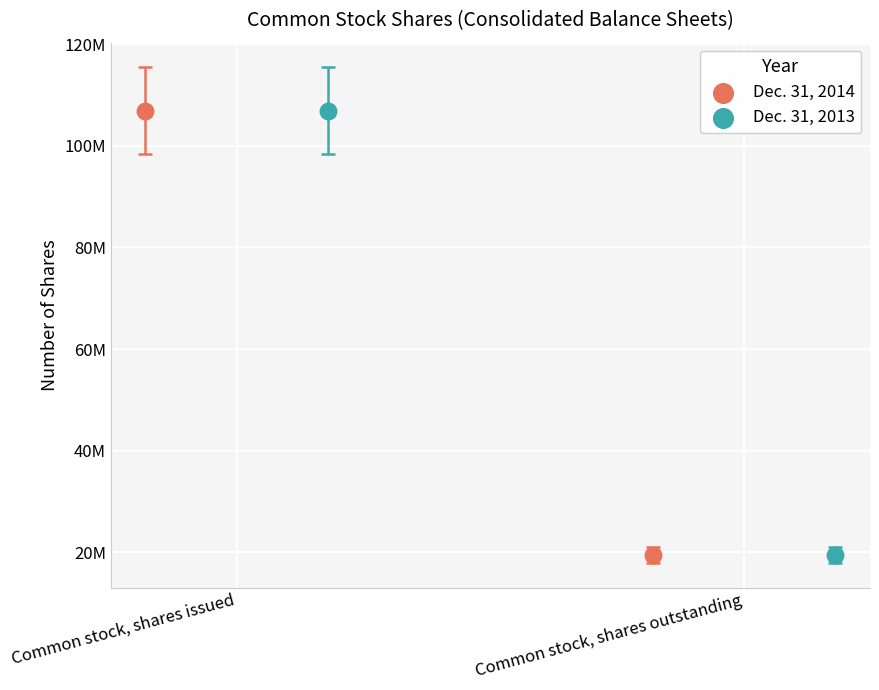

What are all the series names shown in the legend?

Dec. 31, 2014, Dec. 31, 2013